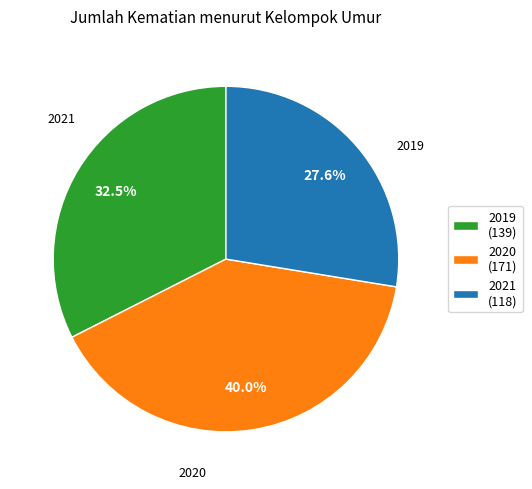

Is it true that 2019 is 21% of the pie?

False